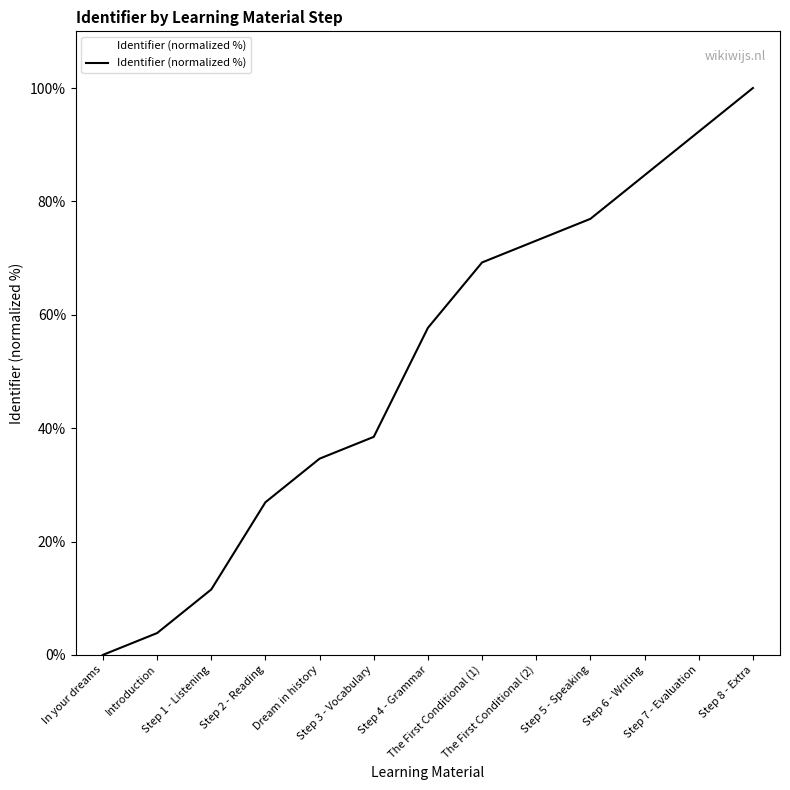

What is the maximum value shown in the chart?

100.0